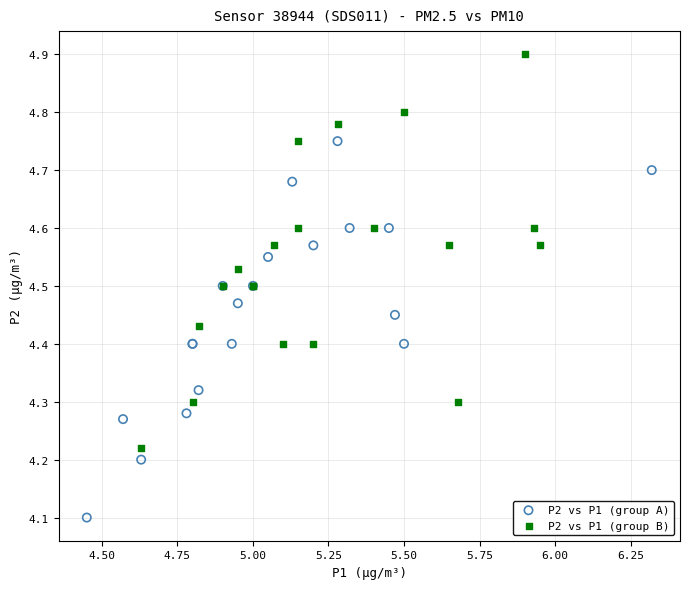

Which series has the widest spread of Y values?

P2 vs P1 (group B)